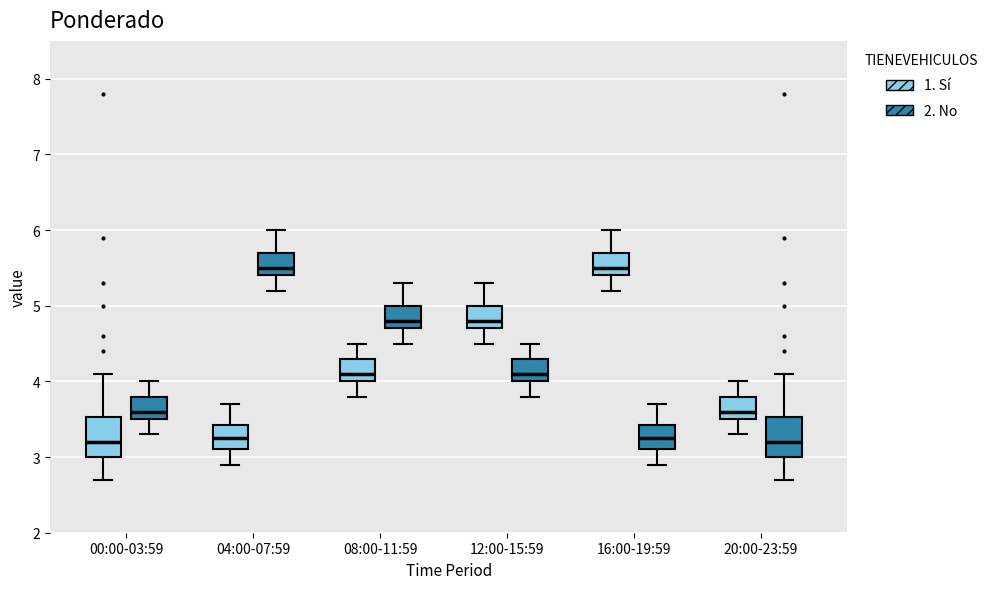

Reading left to right, transcribe this box plot: for each box, give where its median line is, the range the box spans, and where its two whiskers end, as read against the y-axis. The values are not printed on the chart, so give them approximately, as read against the axis.

00:00-03:59 (1. Sí): median 3.2, box 3.0 to 3.5, whiskers 2.7 to 4.1
00:00-03:59 (2. No): median 3.6, box 3.5 to 3.8, whiskers 3.3 to 4.0
04:00-07:59 (1. Sí): median 3.3, box 3.1 to 3.4, whiskers 2.9 to 3.7
04:00-07:59 (2. No): median 5.5, box 5.4 to 5.7, whiskers 5.2 to 6.0
08:00-11:59 (1. Sí): median 4.1, box 4.0 to 4.3, whiskers 3.8 to 4.5
08:00-11:59 (2. No): median 4.8, box 4.7 to 5.0, whiskers 4.5 to 5.3
12:00-15:59 (1. Sí): median 4.8, box 4.7 to 5.0, whiskers 4.5 to 5.3
12:00-15:59 (2. No): median 4.1, box 4.0 to 4.3, whiskers 3.8 to 4.5
16:00-19:59 (1. Sí): median 5.5, box 5.4 to 5.7, whiskers 5.2 to 6.0
16:00-19:59 (2. No): median 3.3, box 3.1 to 3.4, whiskers 2.9 to 3.7
20:00-23:59 (1. Sí): median 3.6, box 3.5 to 3.8, whiskers 3.3 to 4.0
20:00-23:59 (2. No): median 3.2, box 3.0 to 3.5, whiskers 2.7 to 4.1